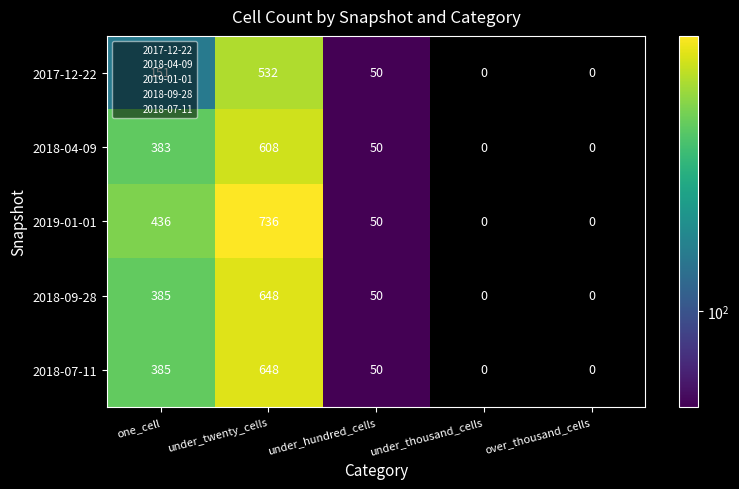

How many series are shown in this chart?

5